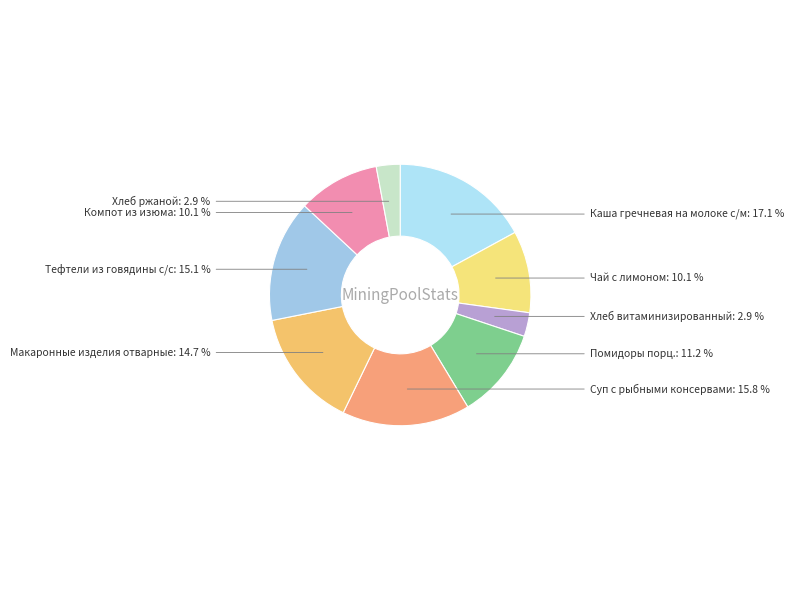

To the nearest percent, what portion does Каша гречневая на молоке с/м represent?

17%